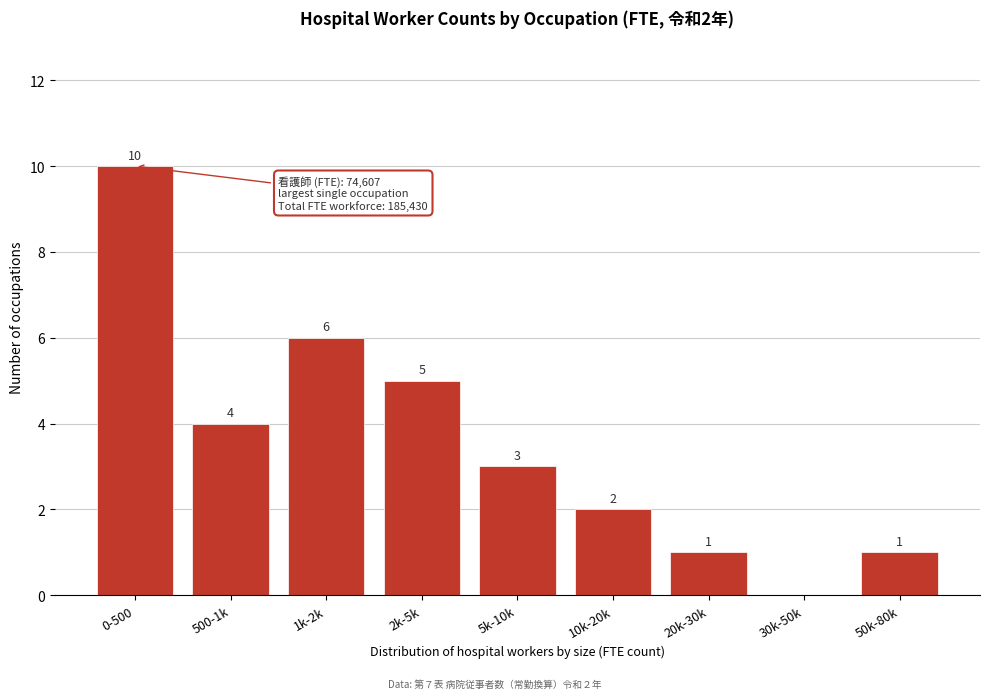

Reading left to right, what are all the values shown in this chart?

0-500=10	500-1k=4	1k-2k=6	2k-5k=5	5k-10k=3	10k-20k=2	20k-30k=1	30k-50k=0	50k-80k=1